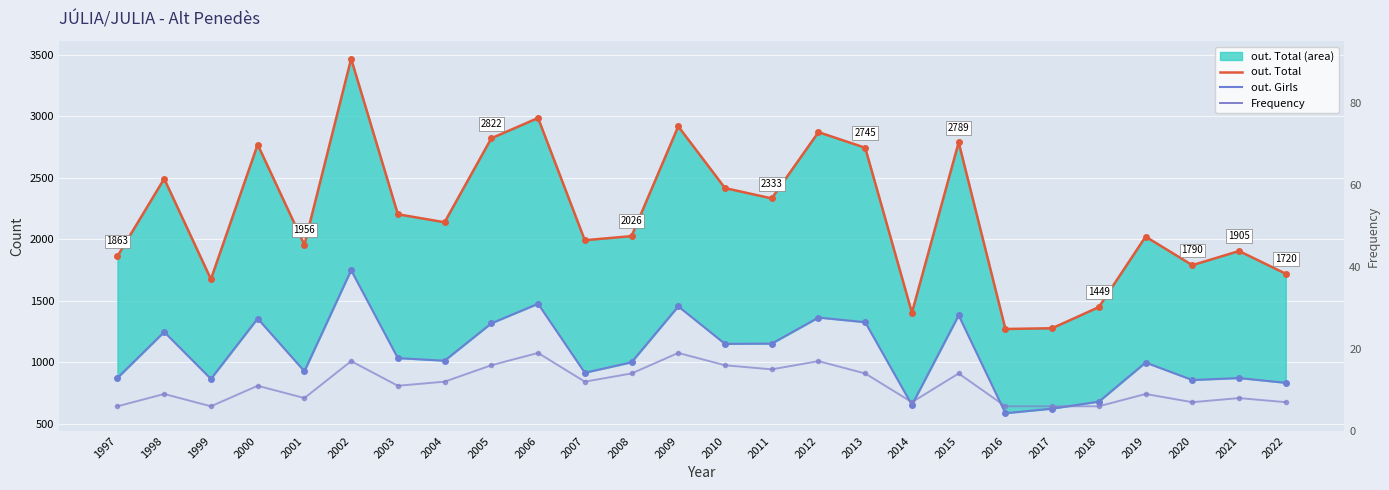

What is the difference between the maximum and second lowest values in the Frequency series?

13